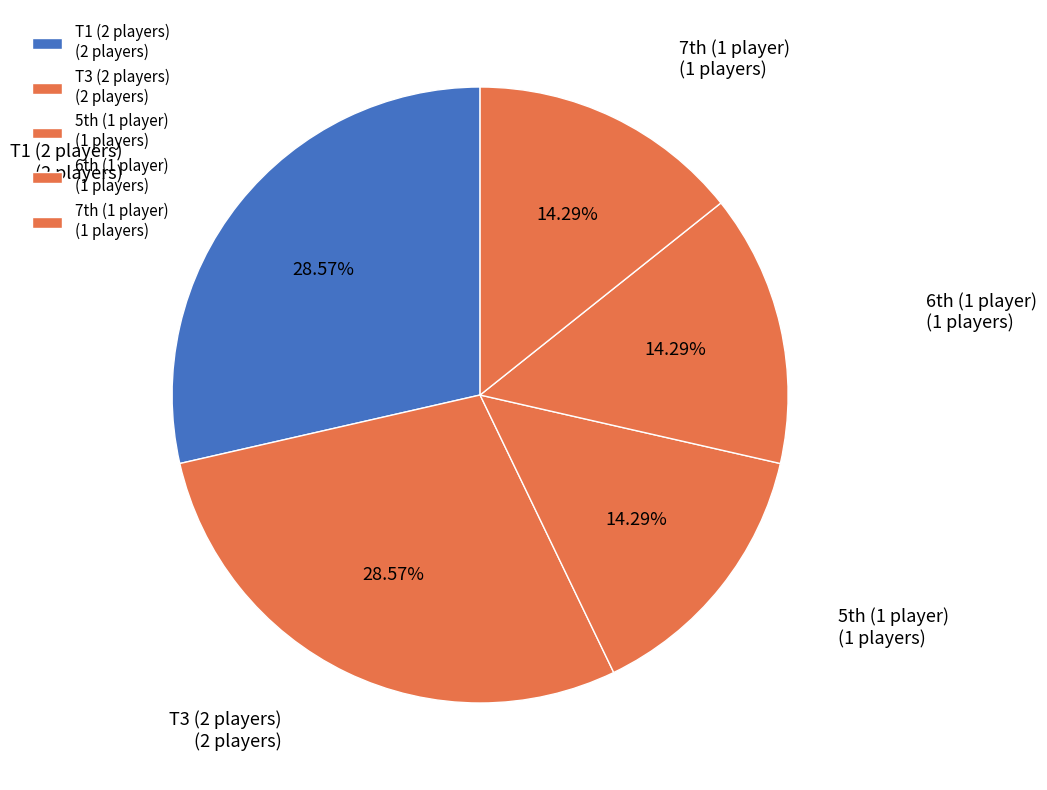

How many segments does this pie chart have?

5